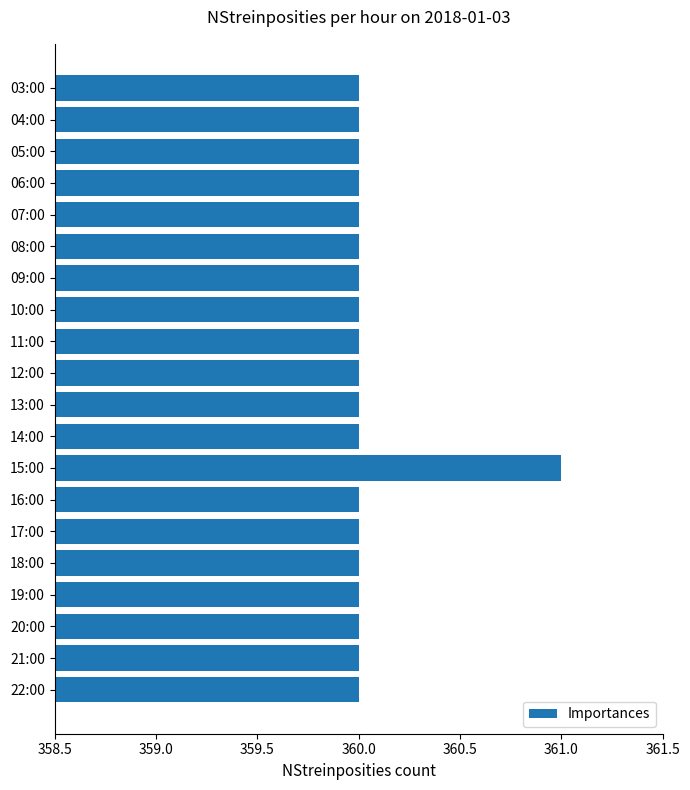

What is the difference between the maximum and minimum values?

1